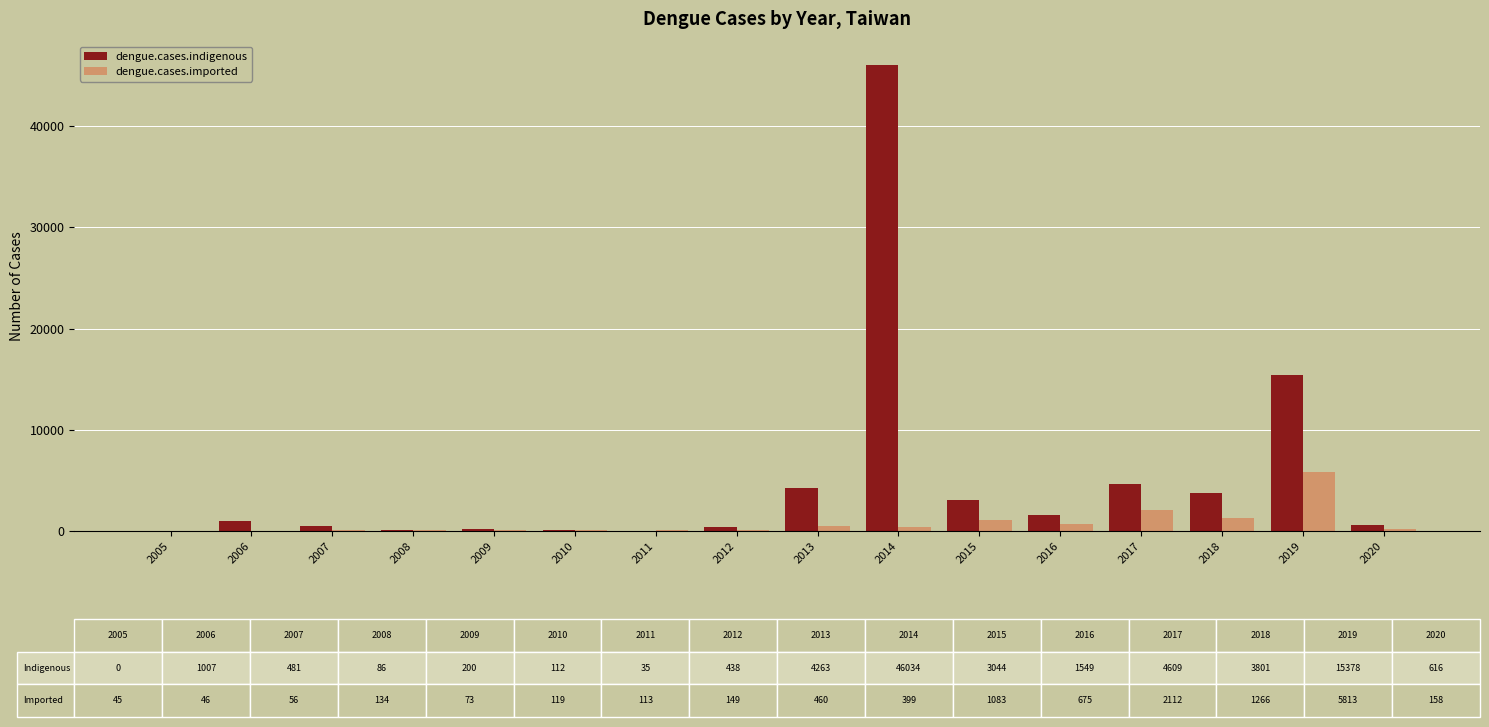

Is the value of dengue.cases.indigenous at 2016 greater than the value of dengue.cases.imported at 2006?

Yes